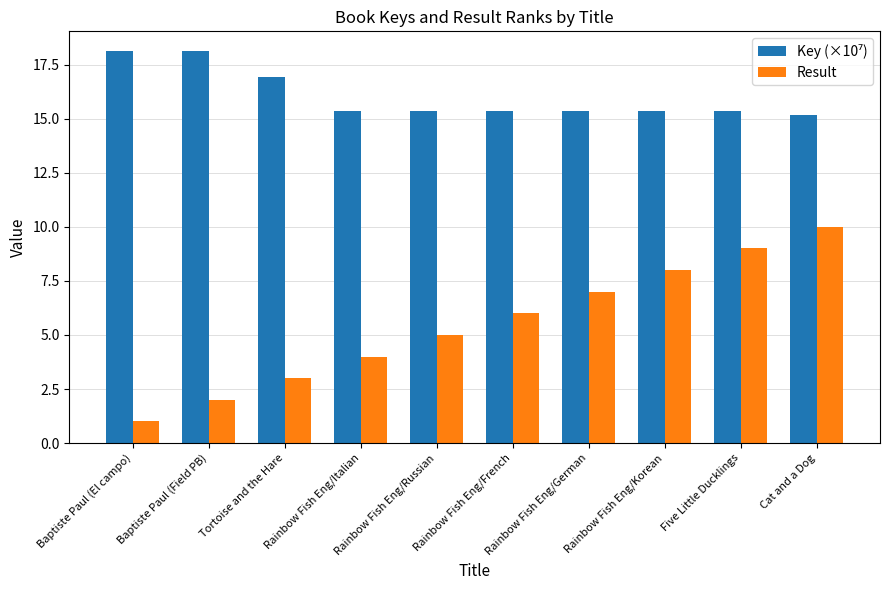

What is the average value of the Result series?

5.5